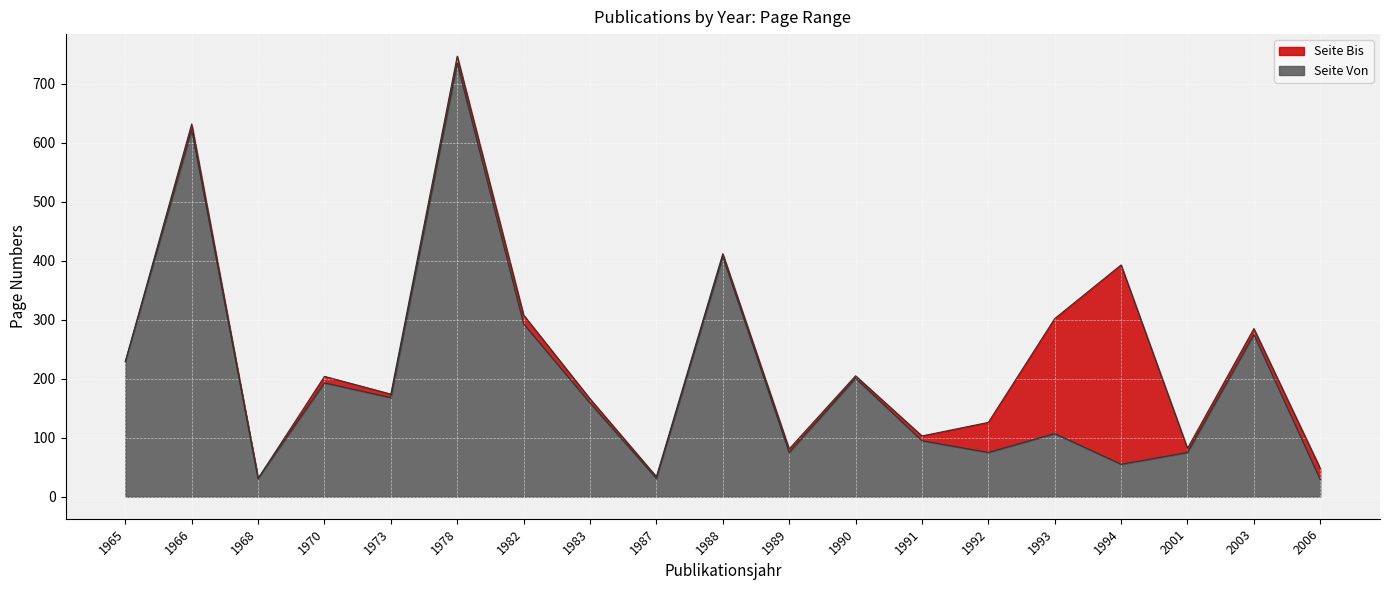

Rank the series by their maximum value, from lowest to highest.

Seite Von, Seite Bis